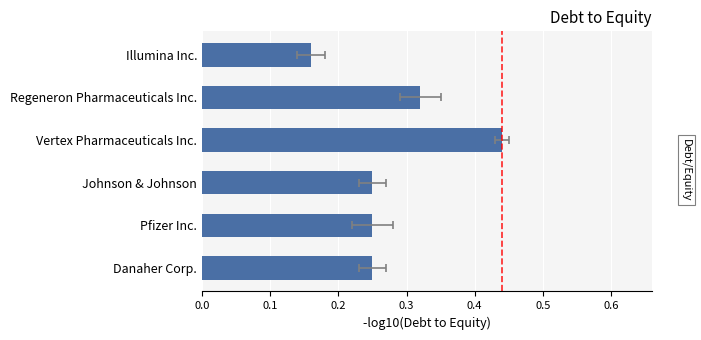

What is the value of the 1st bar from the left?

0.2